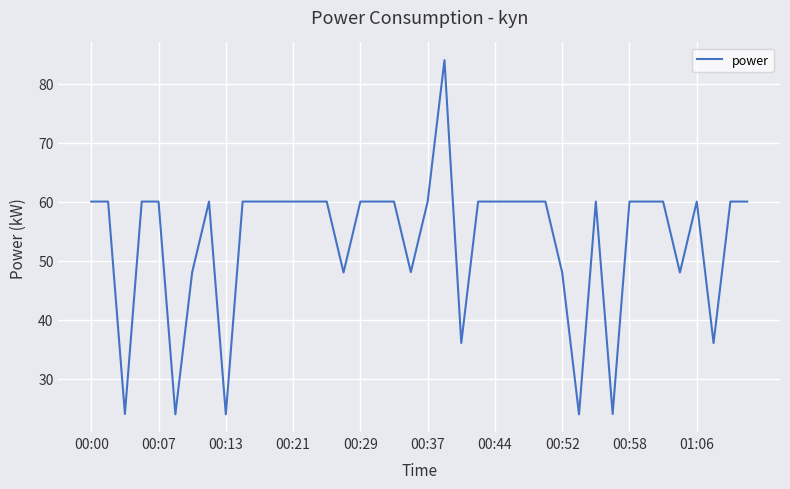

What is the smallest value displayed?

24.0